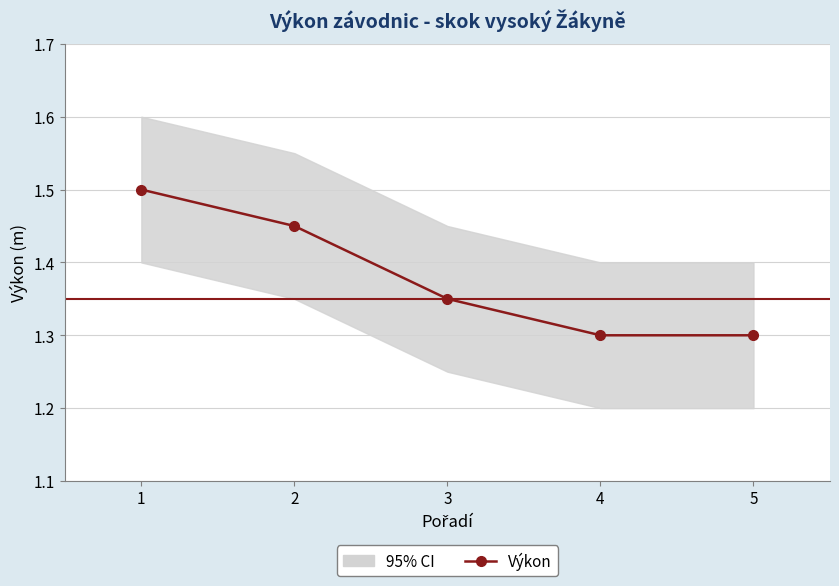

What is the maximum value shown in the chart?

1.5